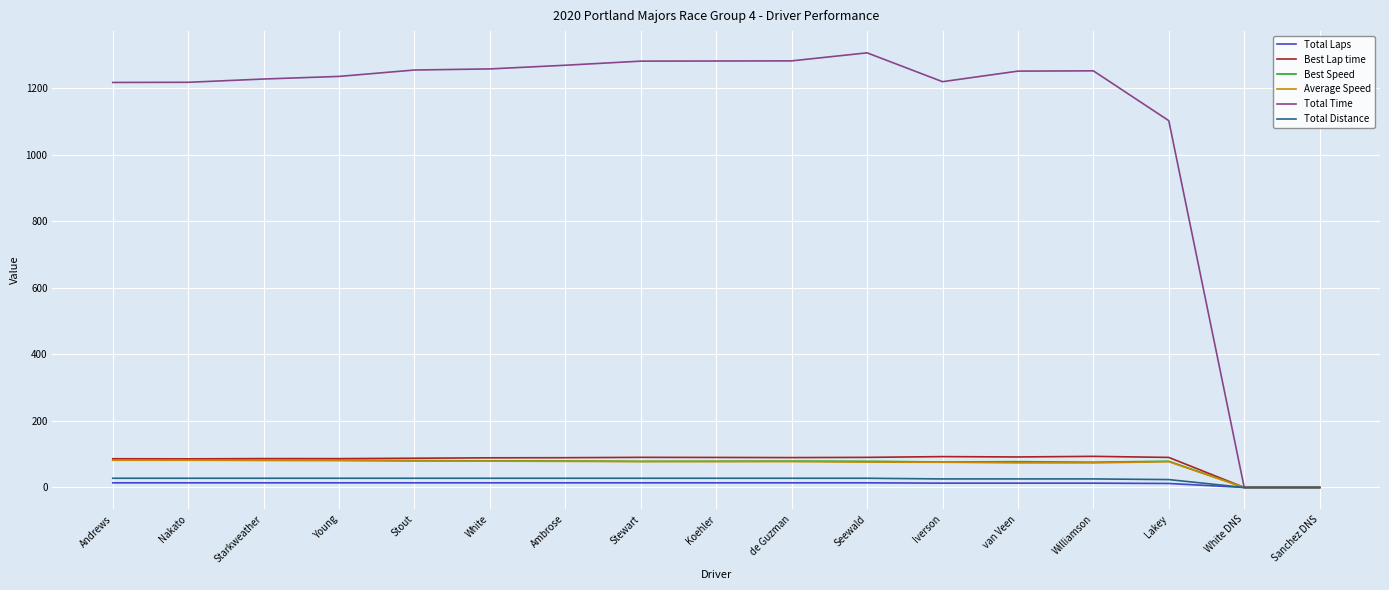

Which series has the largest total across all categories?

Total Time